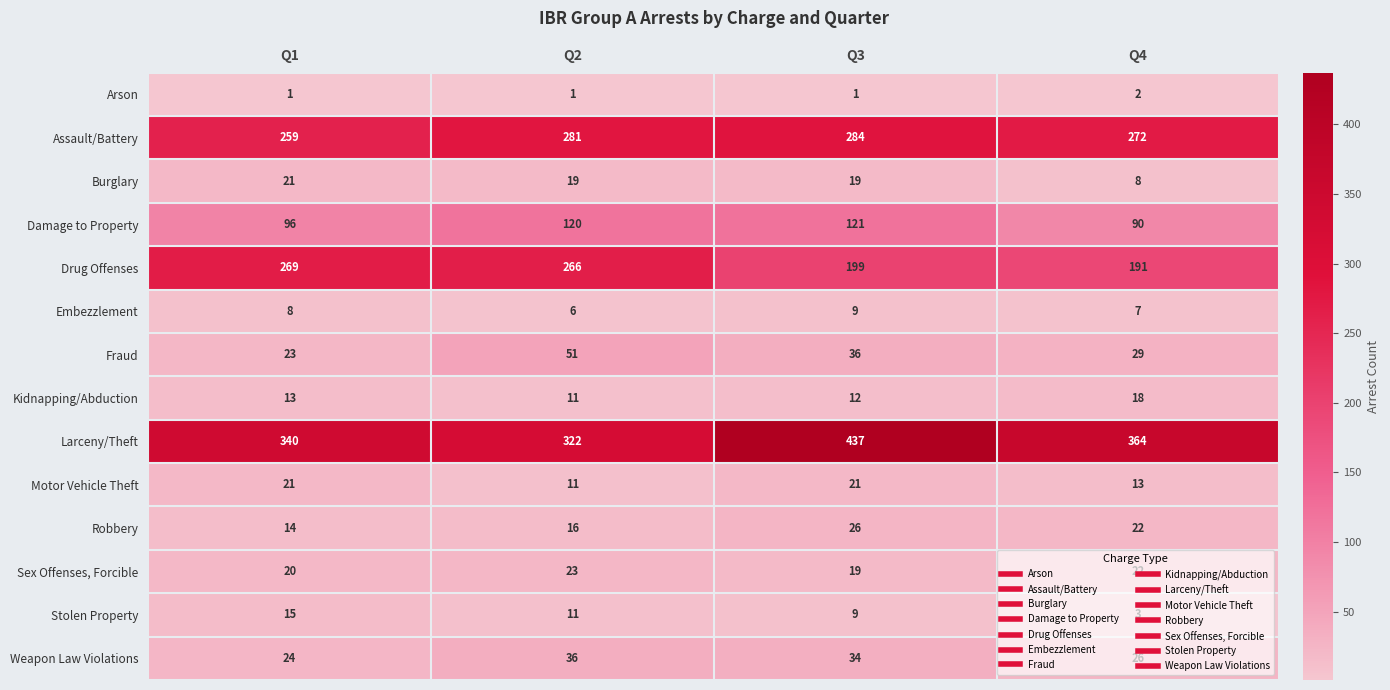

The Motor Vehicle Theft series shows 13 at Q4. True or false?

True